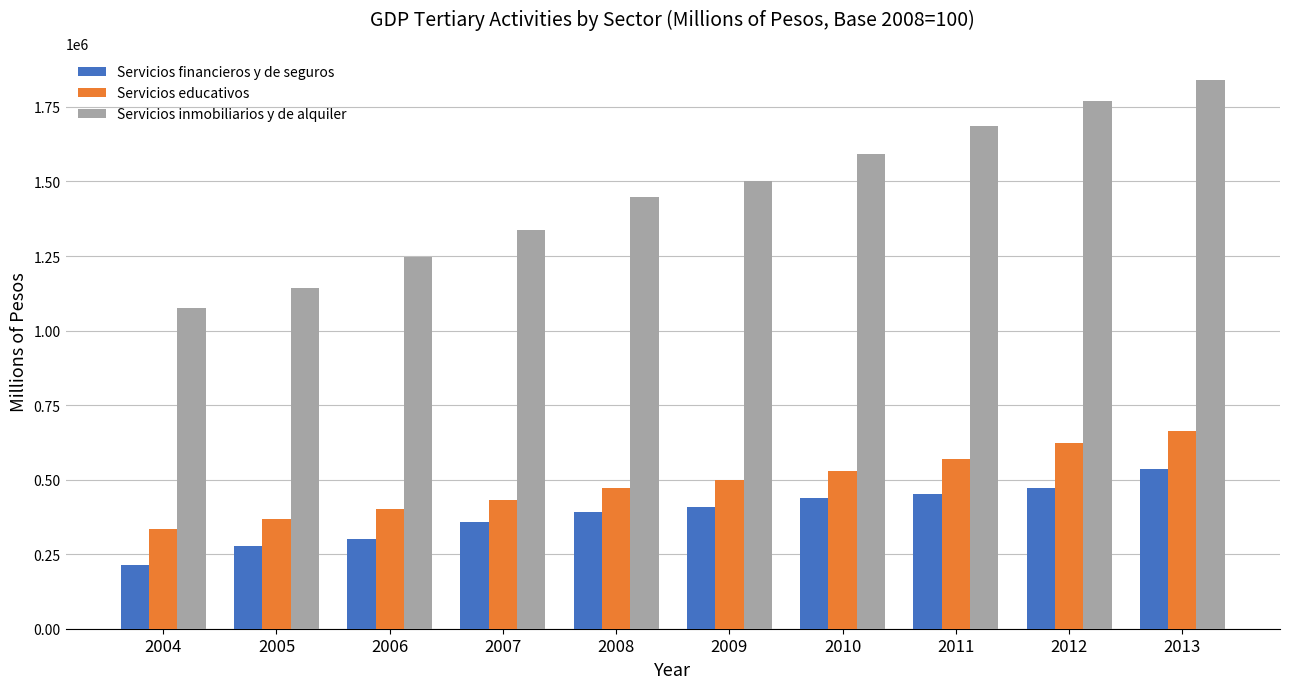

At which label is Servicios inmobiliarios y de alquiler closest to 1457107?

2008